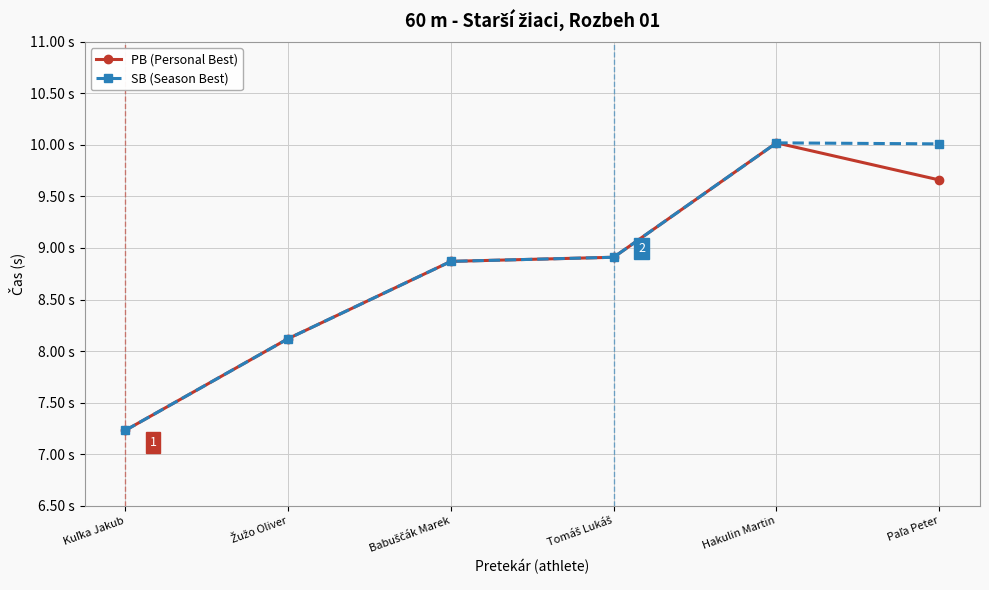

True or false: PB (Personal Best) and SB (Season Best) intersect in this chart.

False